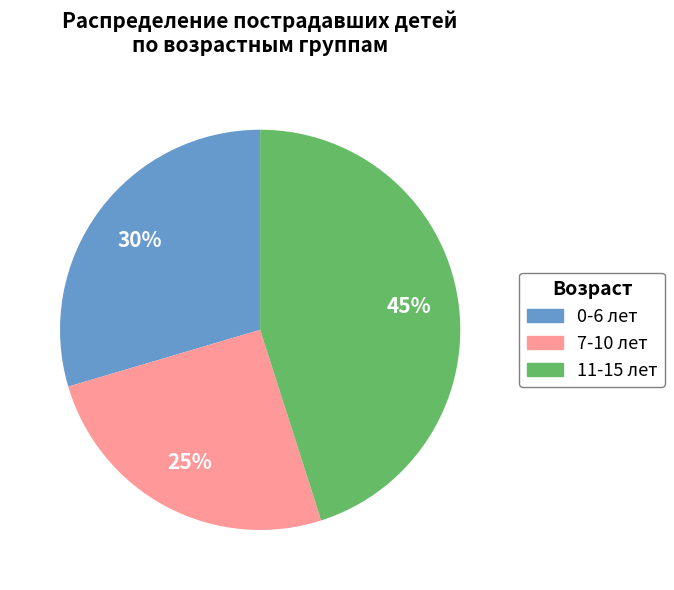

Does 11-15 лет represent more than half of the total?

No